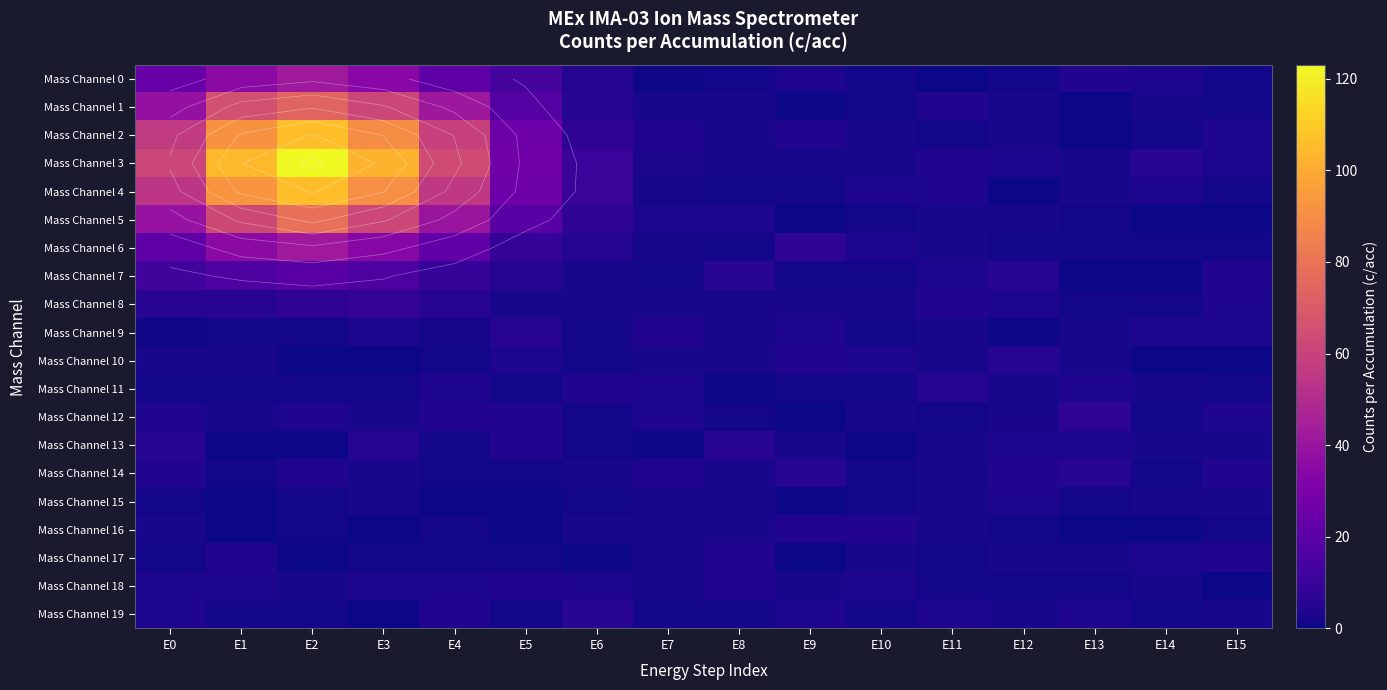

At how many categories does at least one series exceed 34?

5